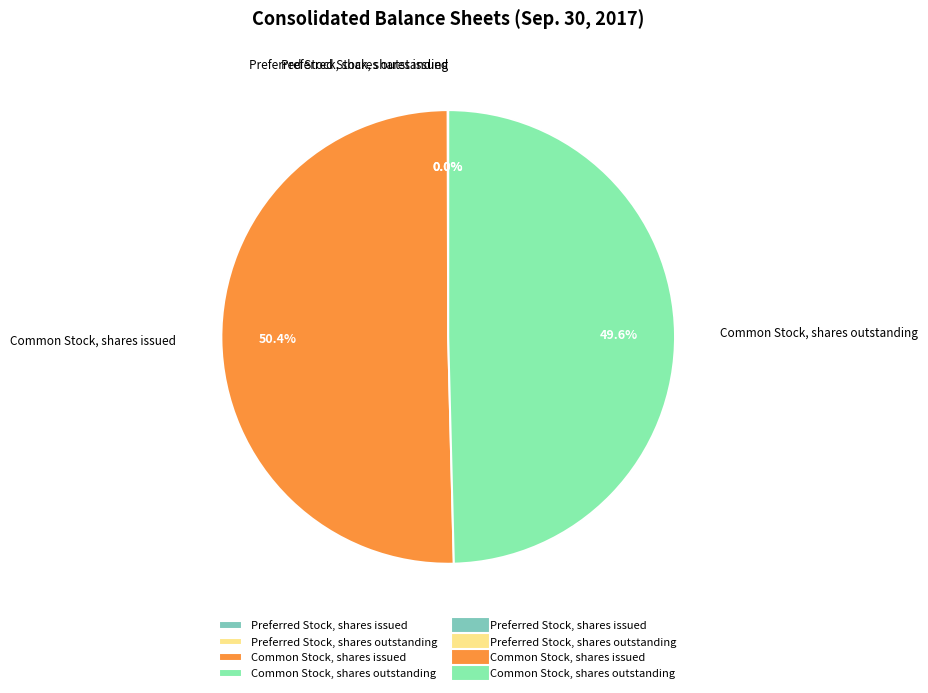

To the nearest percent, what is the difference between the Common Stock, shares outstanding and Common Stock, shares issued slice percentages?

1%